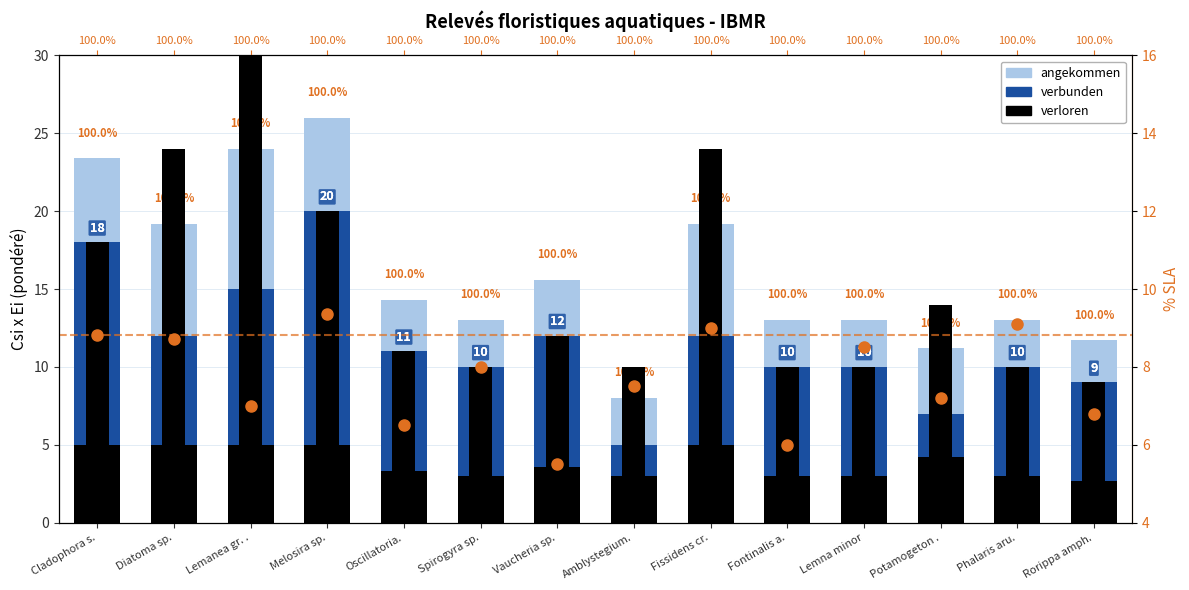

Which has a higher value, Fontinalis a. or Vaucheria sp.?

Vaucheria sp.